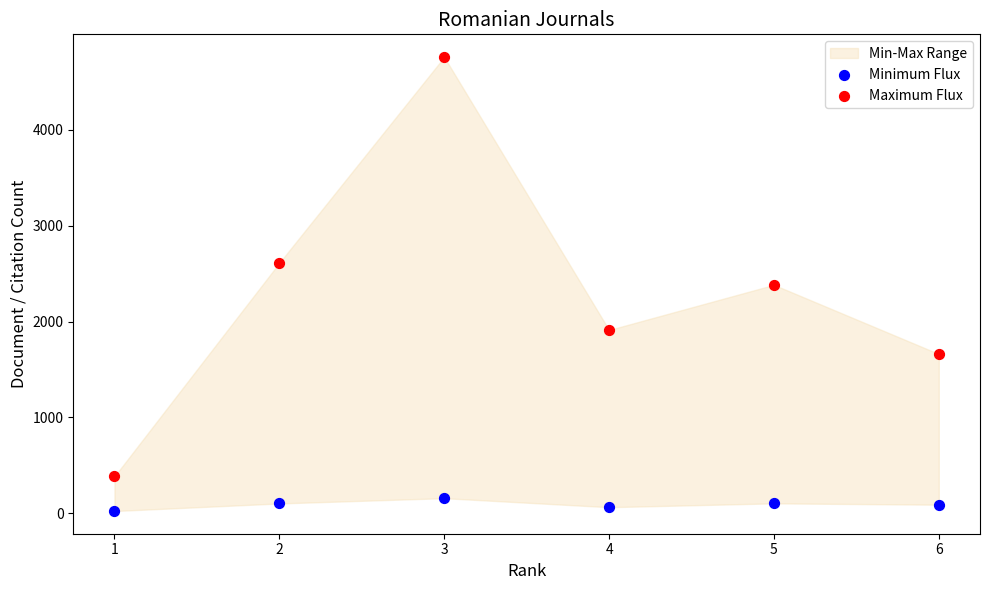

Across all data points, what is the range of X values (max minus min)?

5